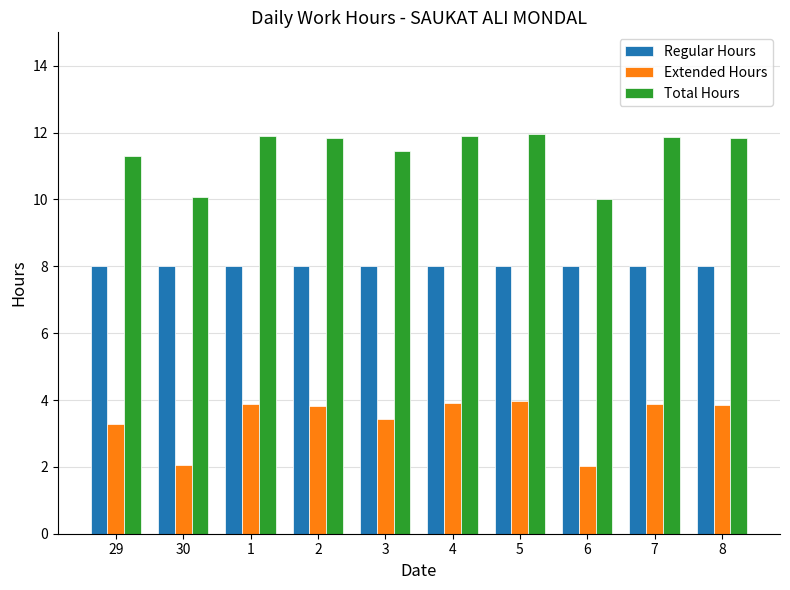

Rank the series at 5 from highest to lowest value.

Total Hours, Regular Hours, Extended Hours